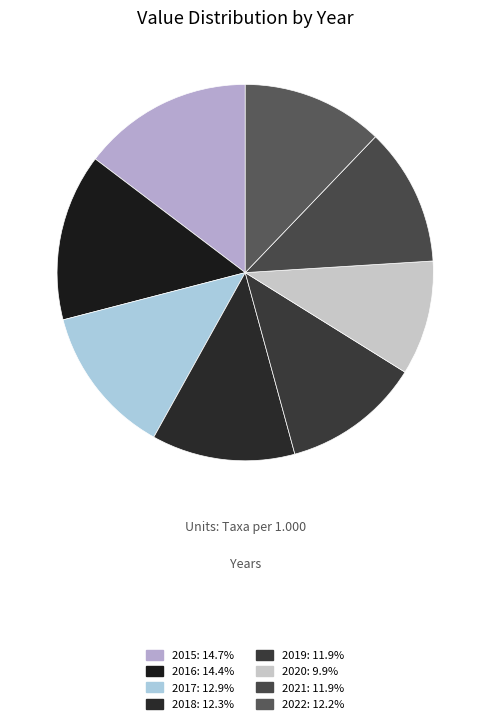

Is it true that 2017 is 6% of the pie?

False